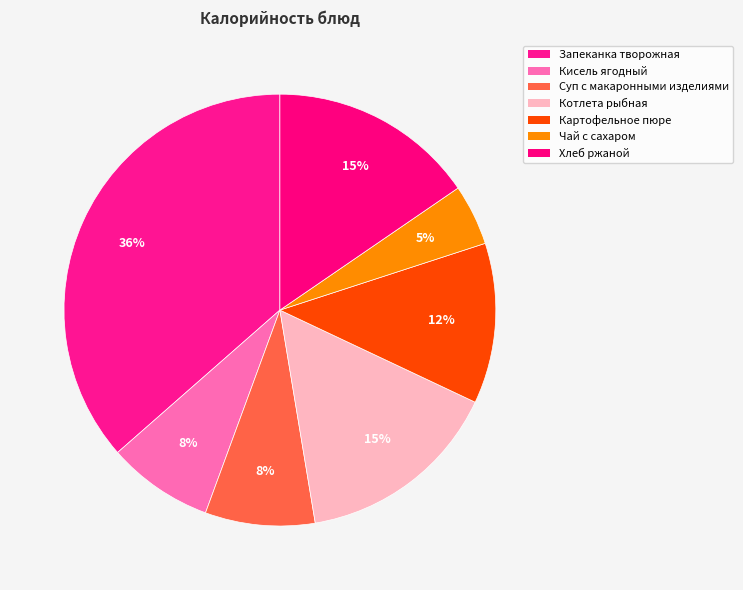

To the nearest percent, what portion does Кисель ягодный represent?

8%